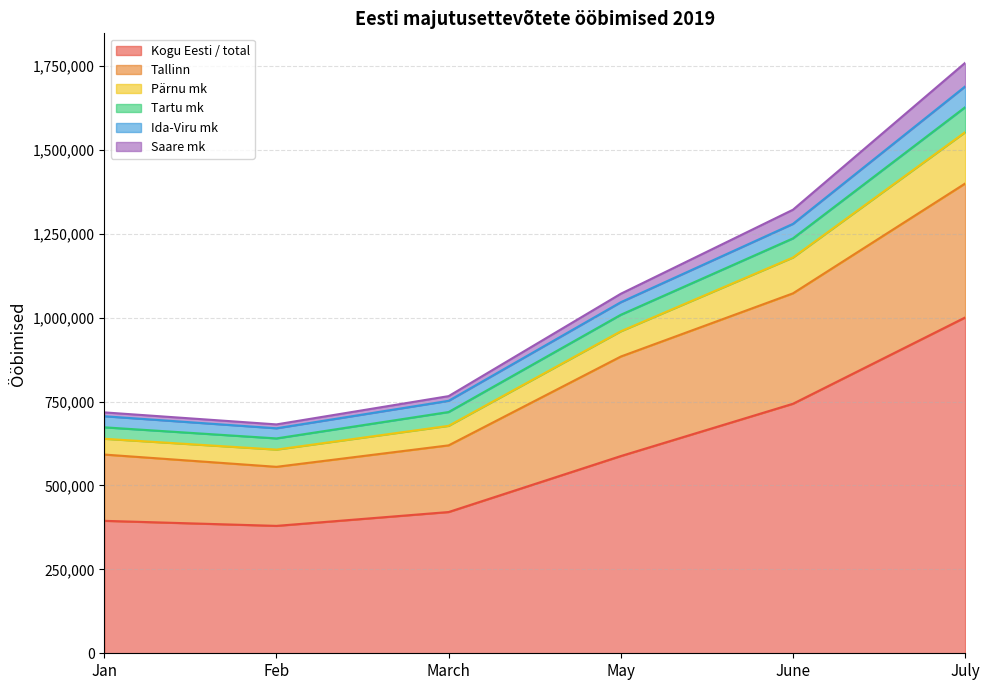

Where is Kogu Eesti / total nearest to the value 690130?

June